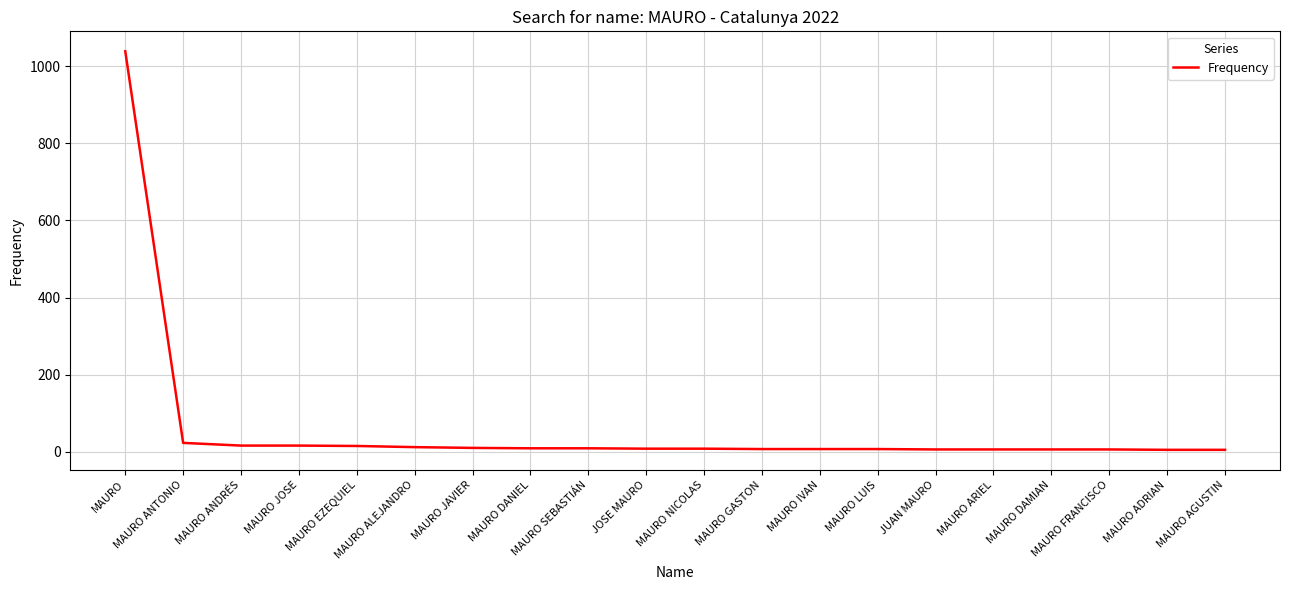

What is the maximum value shown in the chart?

1039